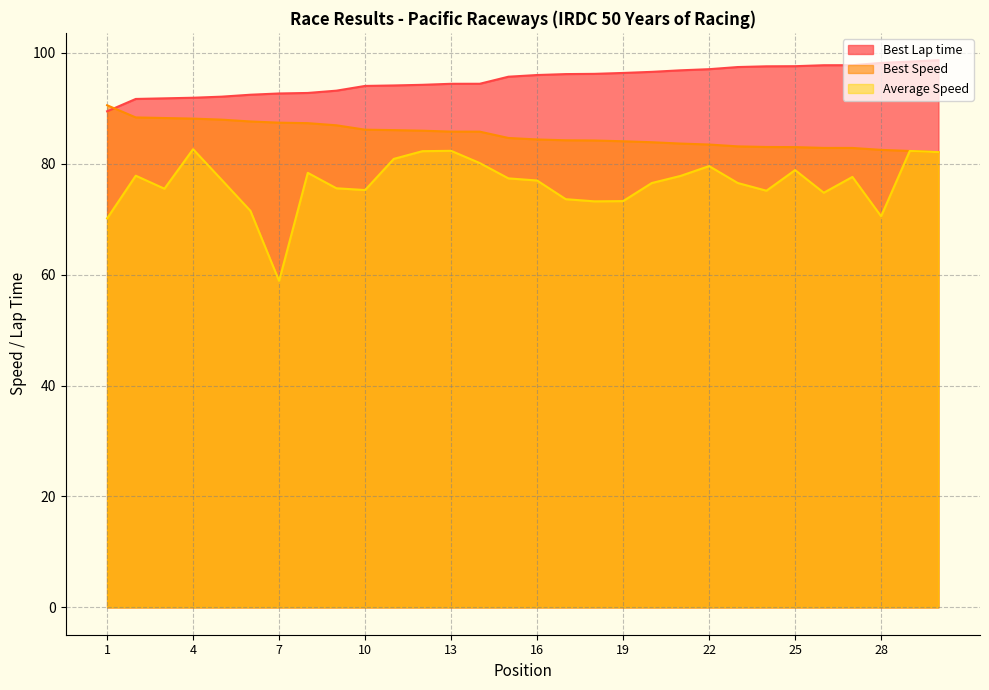

Reading right to left, extract all data points from this chart.

Best Lap time: 98.7	98.4	98.2	97.8	97.8	97.6	97.6	97.4	97.0	96.8	96.6	96.4	96.2	96.2	96.0	95.7	94.4	94.4	94.2	94.1	94.0	93.2	92.8	92.7	92.4	92.1	91.9	91.8	91.7	89.5
Best Speed: 82.1	82.3	82.5	82.8	82.9	83.0	83.0	83.1	83.5	83.6	83.9	84.0	84.2	84.2	84.4	84.6	85.8	85.8	86.0	86.1	86.1	86.9	87.3	87.4	87.6	88.0	88.1	88.2	88.3	90.5
Average Speed: 82.1	82.3	70.5	77.6	74.8	78.9	75.1	76.5	79.6	77.8	76.5	73.3	73.2	73.6	77.0	77.4	80.1	82.3	82.3	80.9	75.3	75.6	78.4	58.9	71.5	77.1	82.6	75.5	77.8	70.1